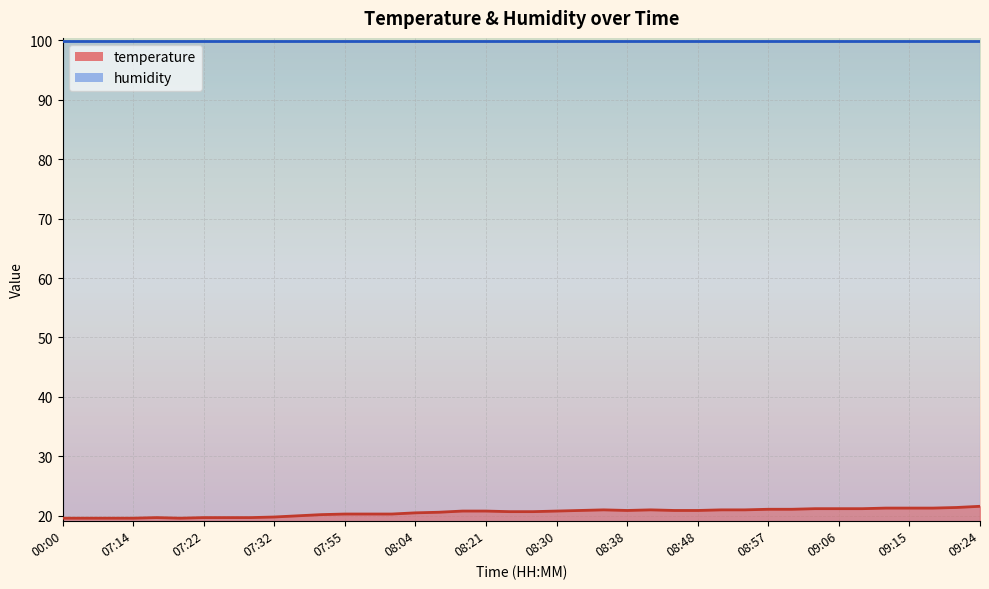

What value does the data have at 08:38?

20.9